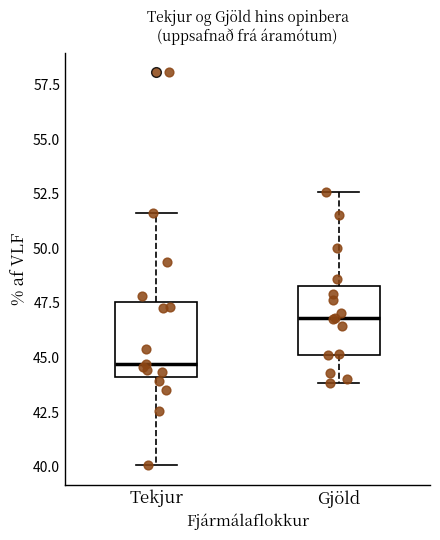

Which box's median line is the highest?

Gjöld